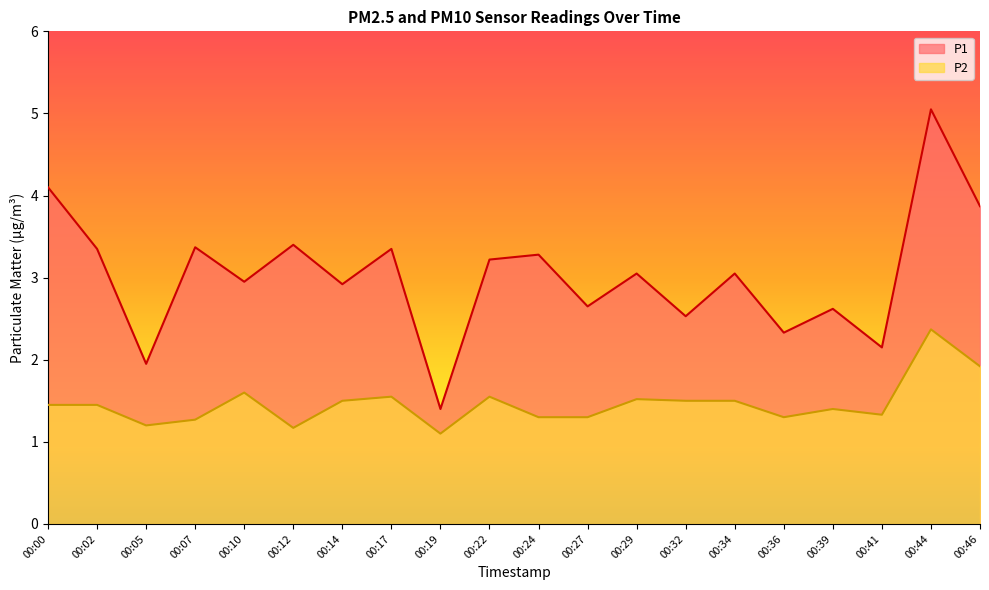

What is the minimum value for P1?

1.4